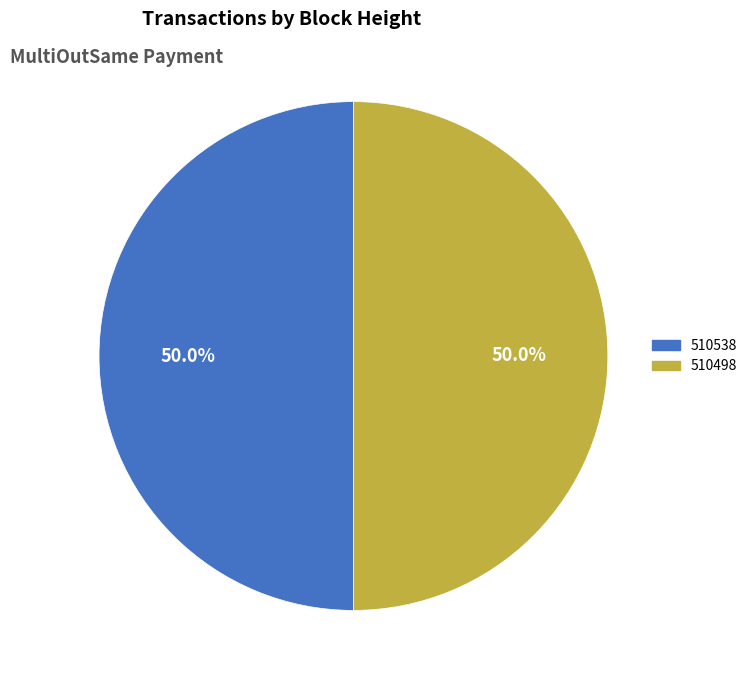

Is it true that 510498 is 44% of the pie?

False